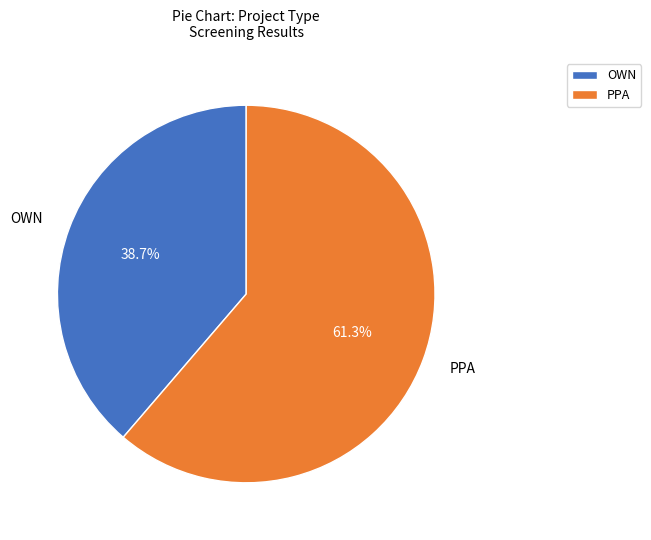

What is the majority slice?

PPA